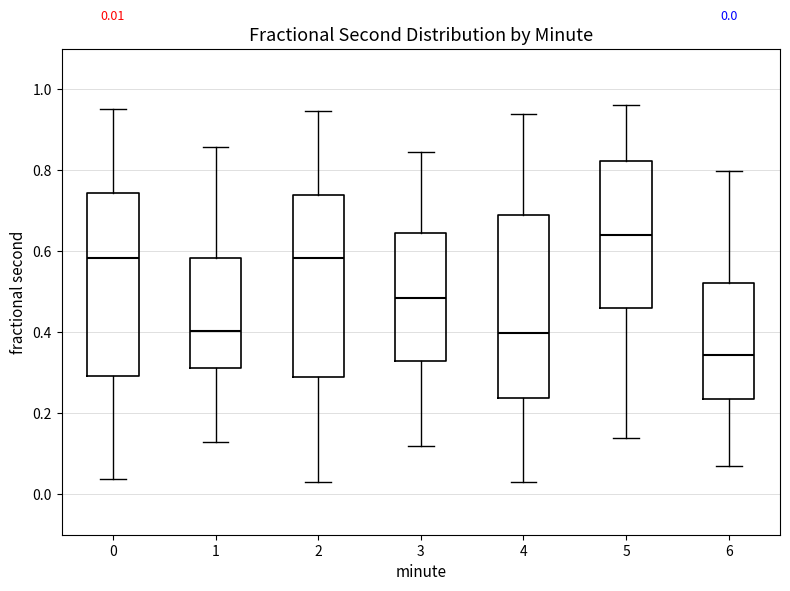

Which box's median line is the highest?

5